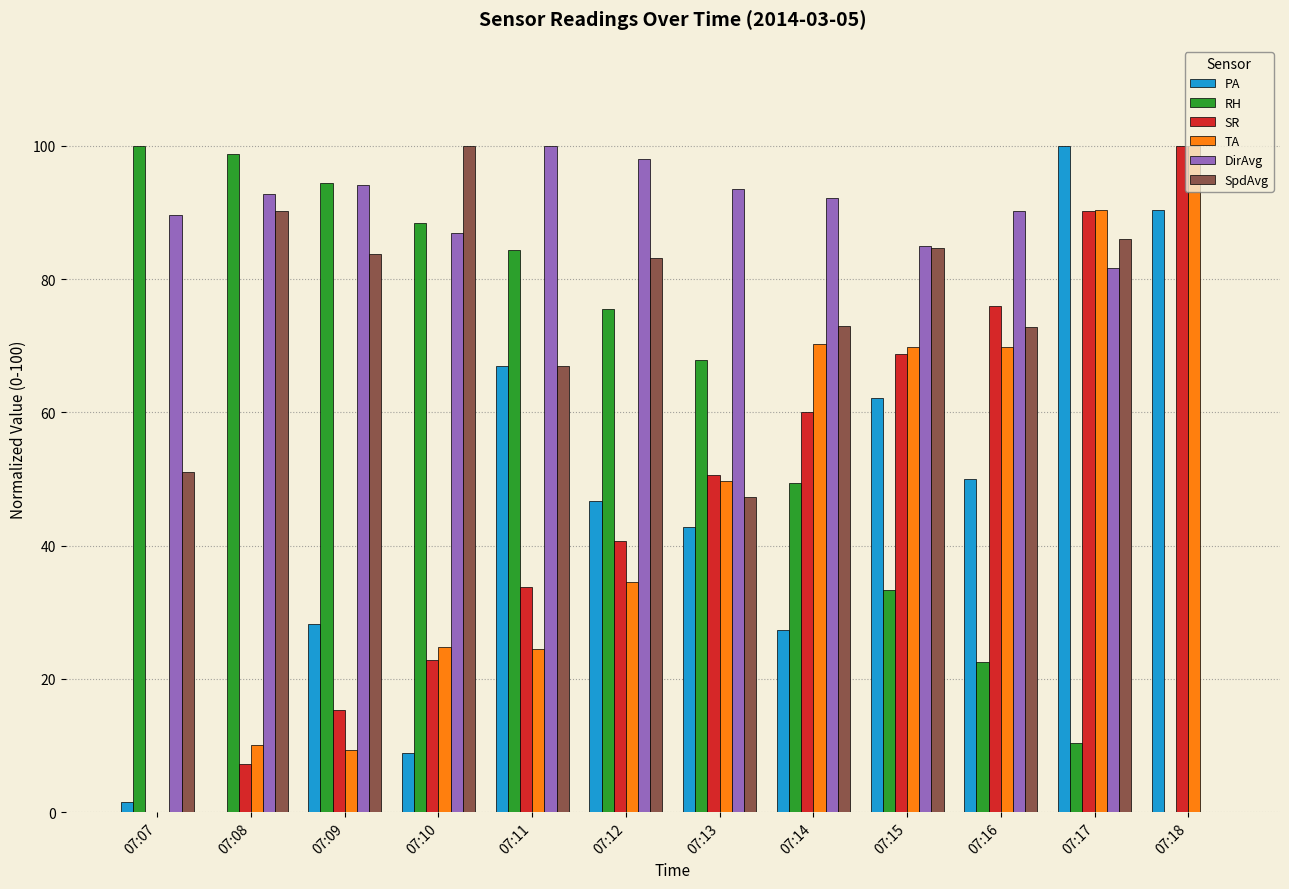

Which series changed the most between 07:07 and 07:14?

TA